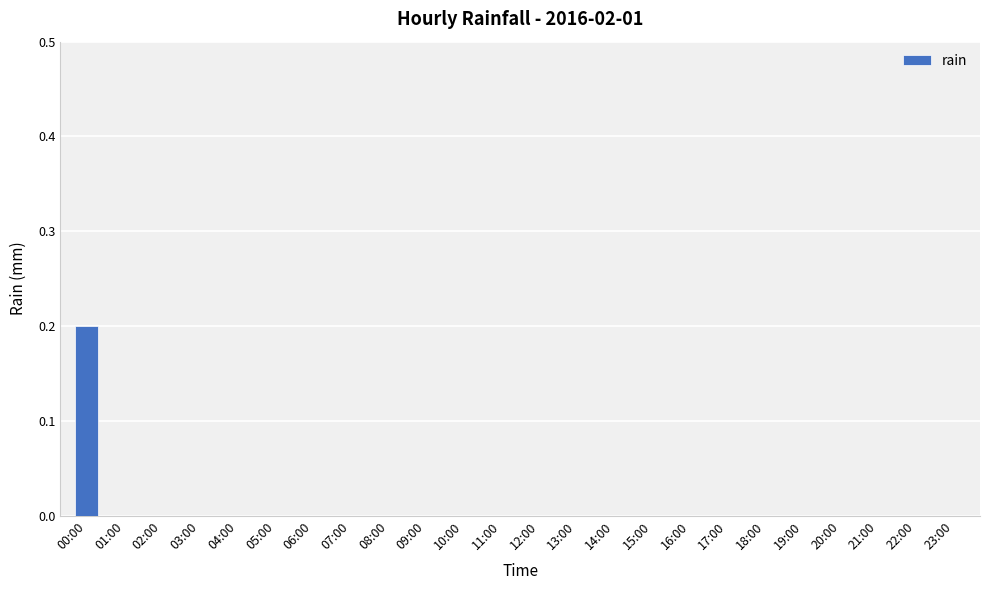

The chart shows a value of 0.1 at 15:00. True or false?

False